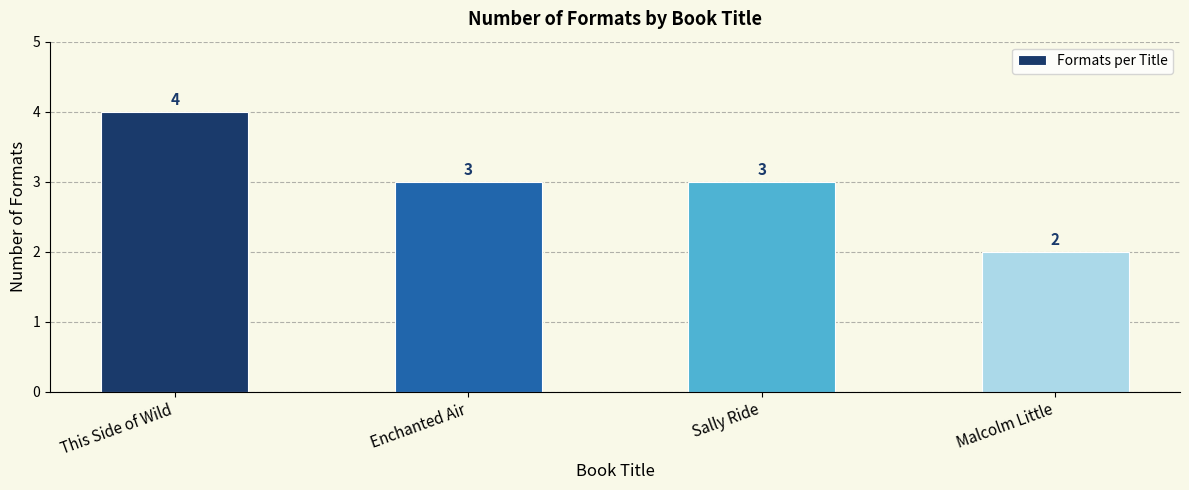

Between Enchanted Air and This Side of Wild, which is larger?

This Side of Wild